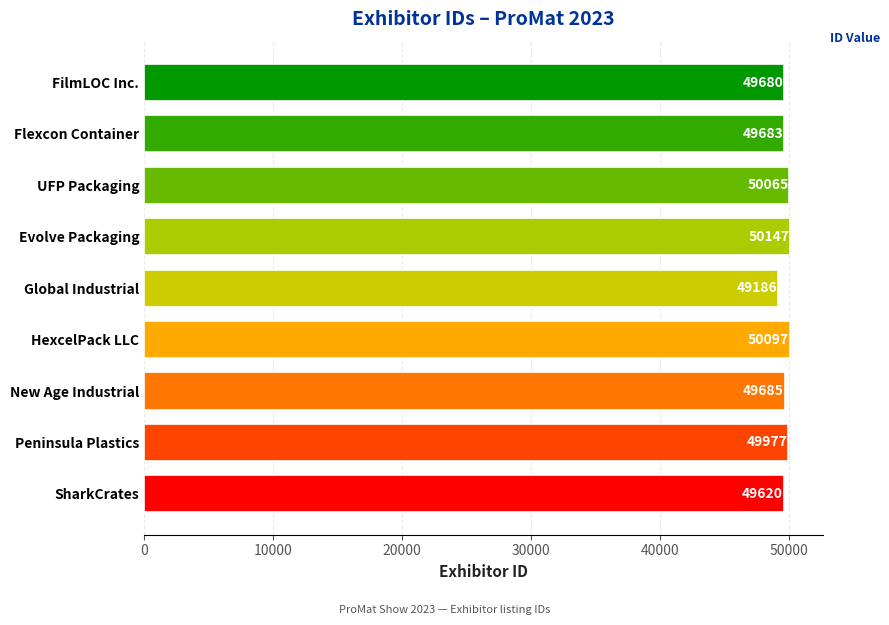

Count the number of categories in the chart.

9